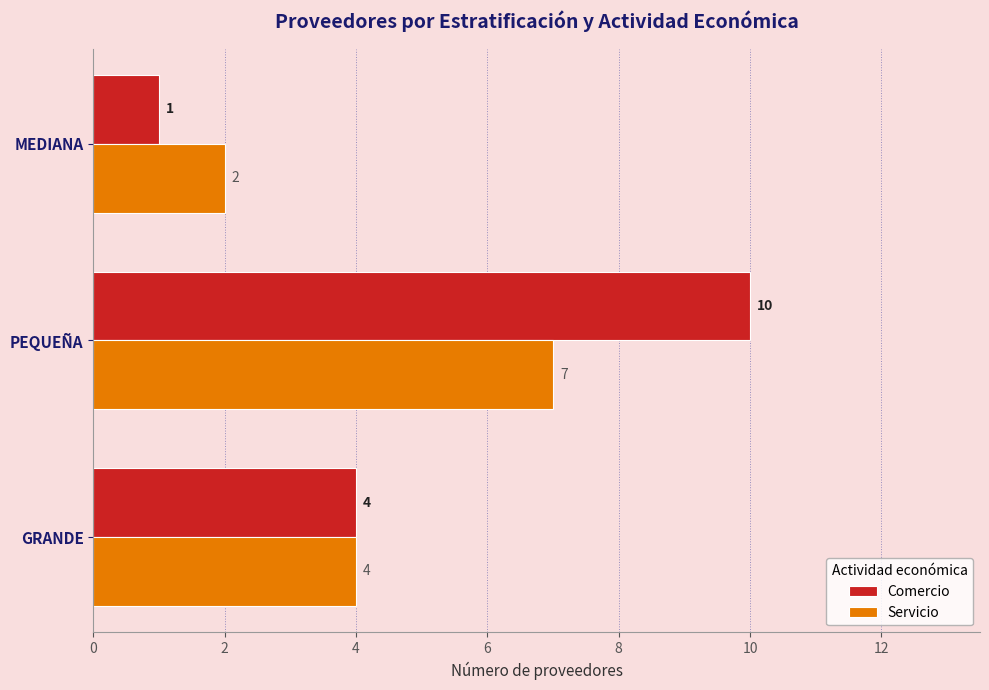

Between GRANDE and PEQUEÑA, which series saw the biggest shift?

Comercio